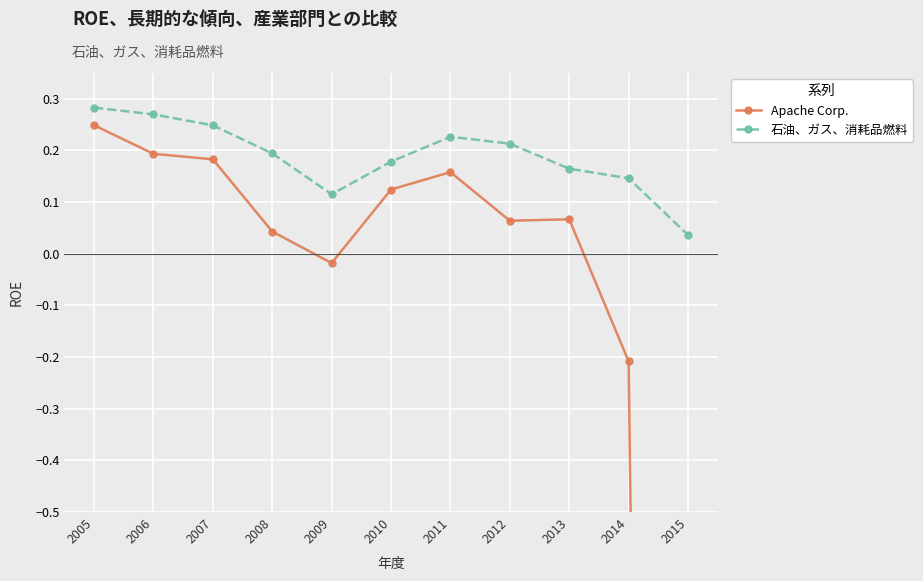

Reading right to left, extract all data points from this chart.

Apache Corp.: 2015=-9.0	2014=-0.2	2013=0.1	2012=0.1	2011=0.2	2010=0.1	2009=-0.0	2008=0.0	2007=0.2	2006=0.2	2005=0.2
石油、ガス、消耗品燃料: 2015=0.0	2014=0.1	2013=0.2	2012=0.2	2011=0.2	2010=0.2	2009=0.1	2008=0.2	2007=0.2	2006=0.3	2005=0.3